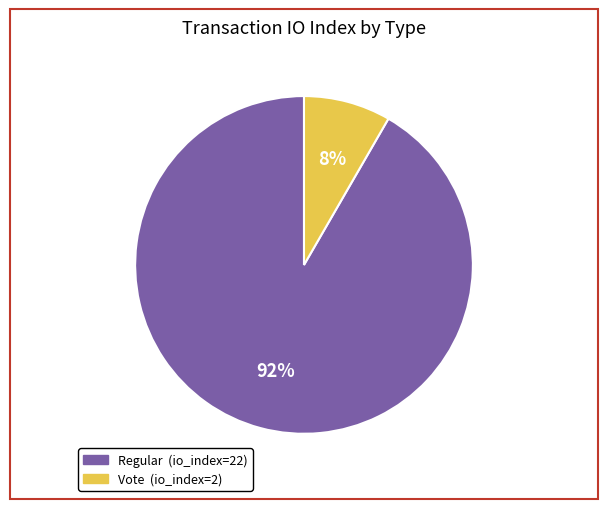

Which slice is the smallest?

Vote